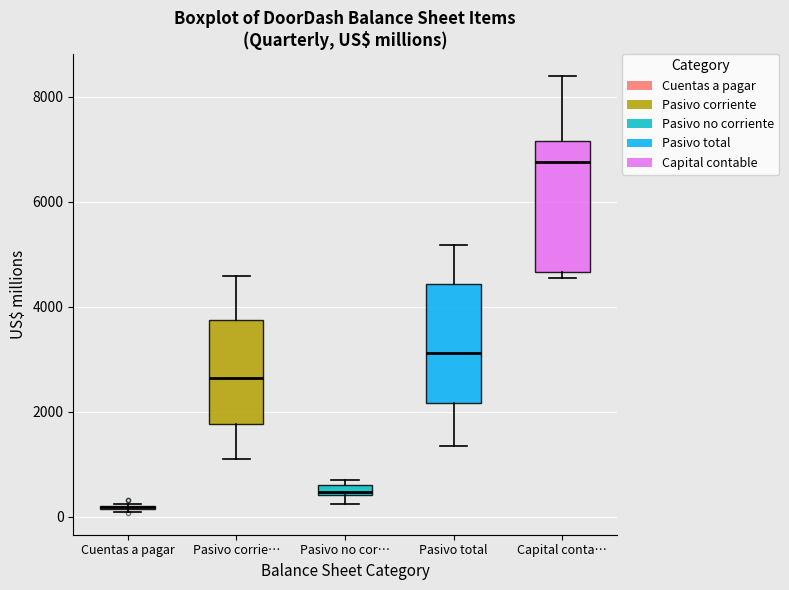

Which box is the tallest, from its lower edge to its upper edge?

Capital conta…